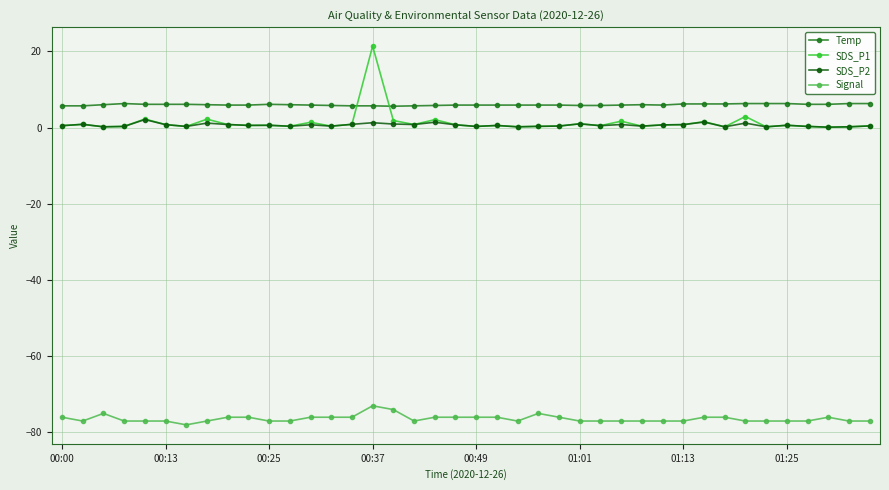

How many series are shown in this chart?

4